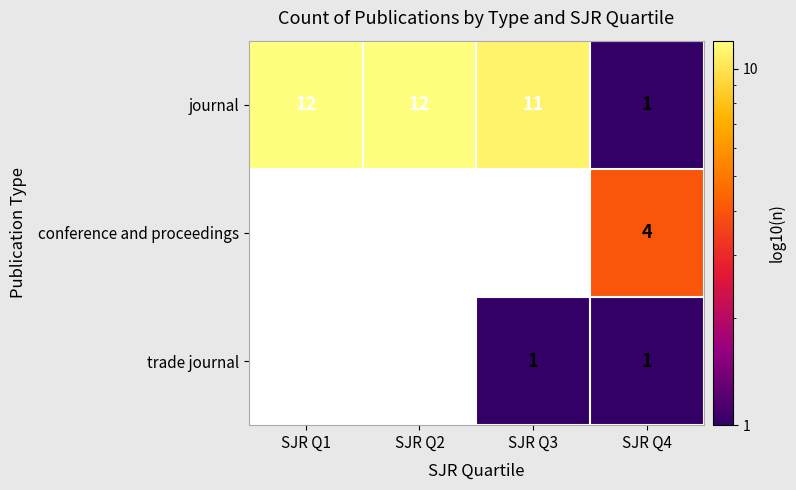

What is the average value of the journal series?

9